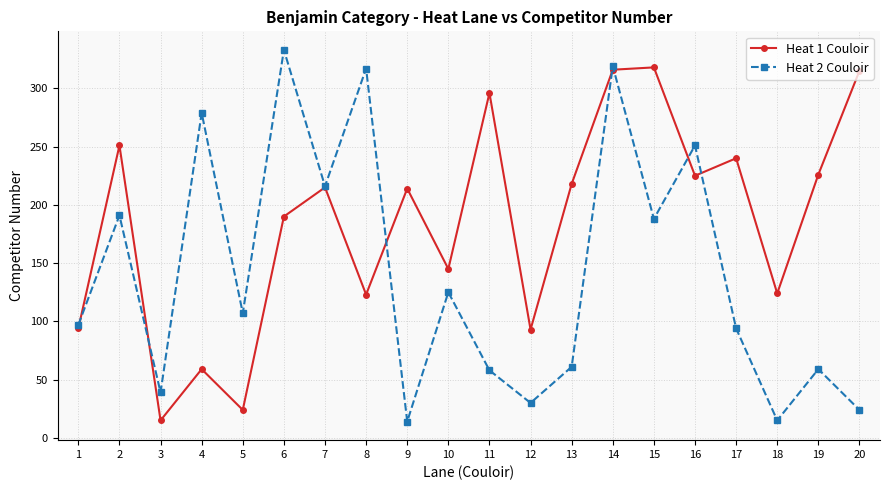

What is the total value across all series at 3?

54